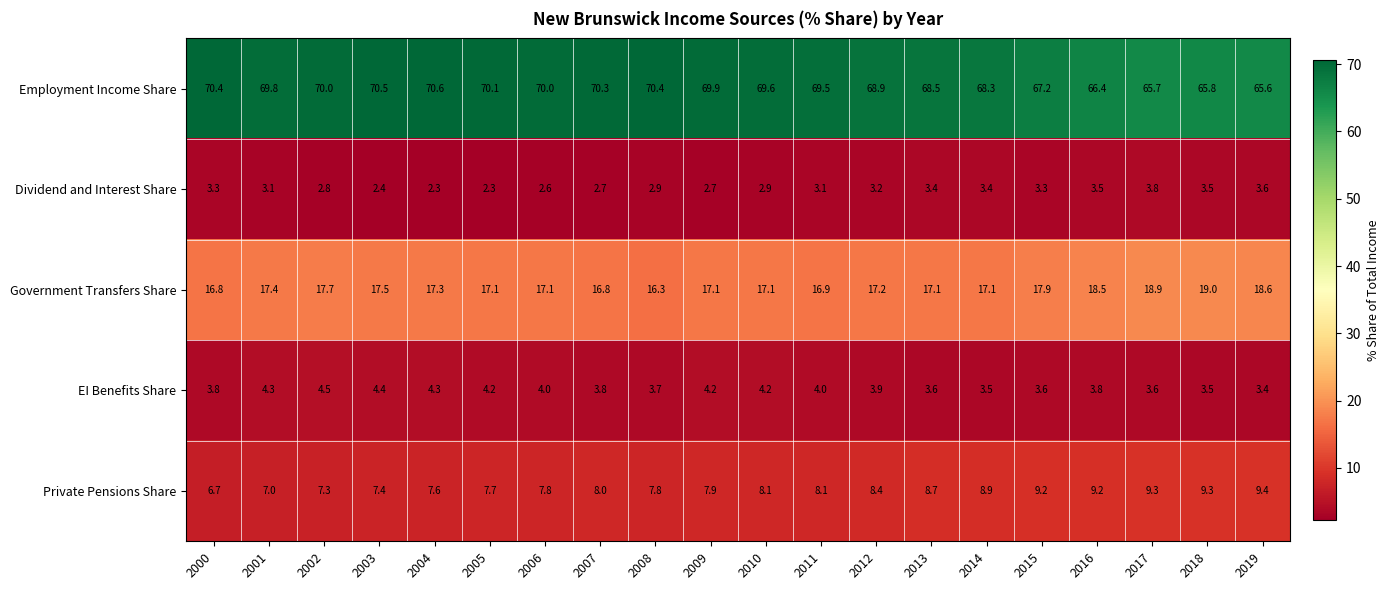

What is the smallest value displayed?

2.3